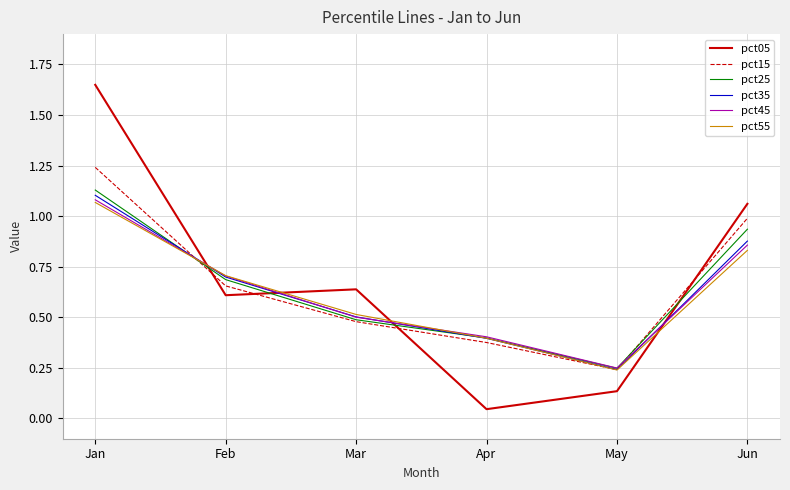

True or false: pct15 and pct45 intersect in this chart.

True